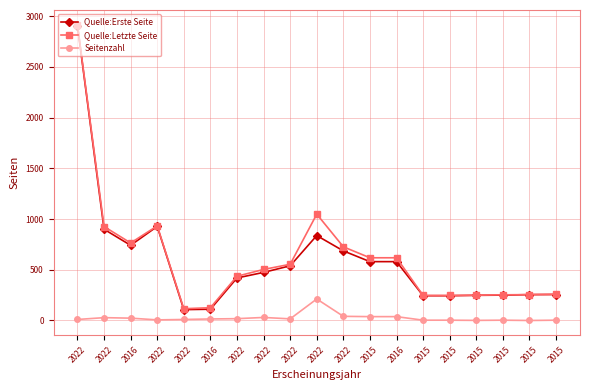

What is the lowest value of the Quelle:Letzte Seite series?

116